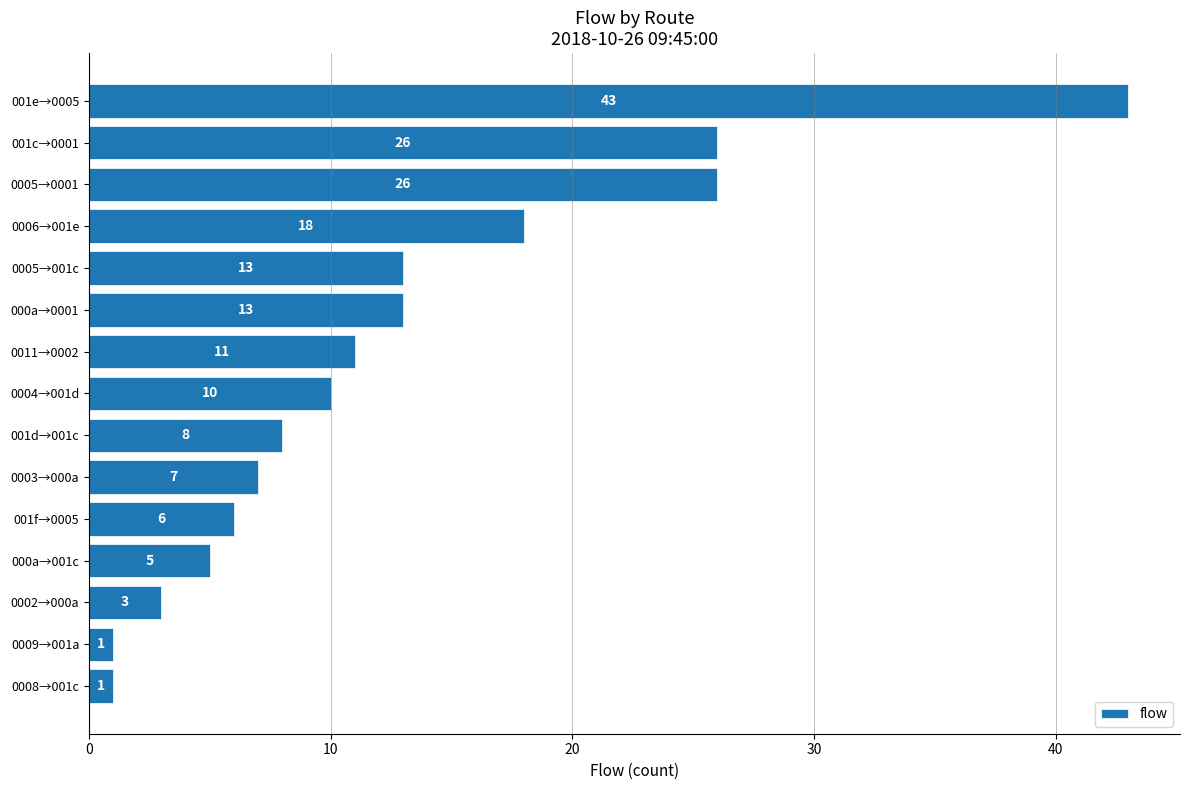

Reading bottom to top, what are all the values shown in this chart?

1	1	3	5	6	7	8	10	11	13	13	18	26	26	43